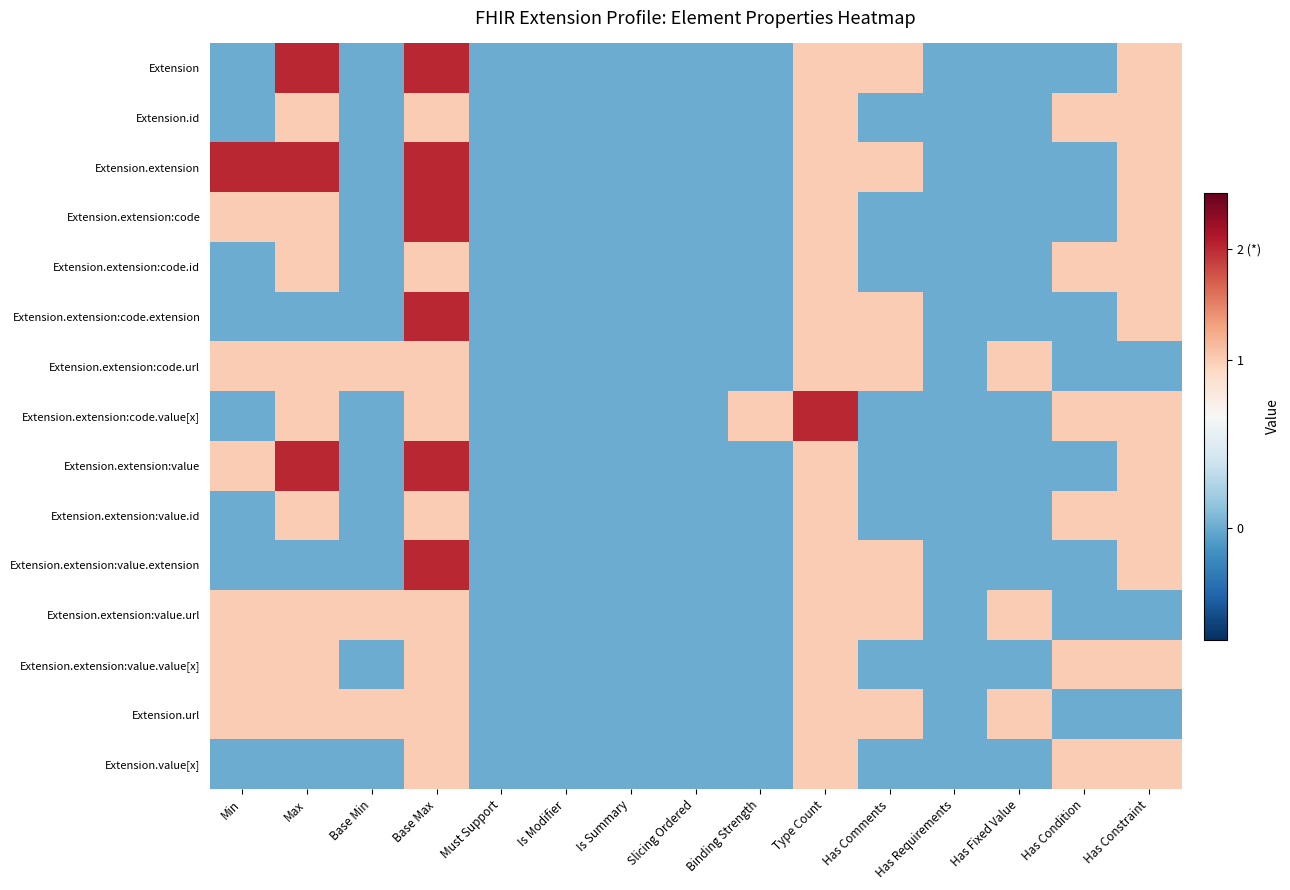

Reading left to right, list all the values displayed in this chart.

Extension: Min=0	Max=2	Base Min=0	Base Max=2	Must Support=0	Is Modifier=0	Is Summary=0	Slicing Ordered=0	Binding Strength=0	Type Count=1	Has Comments=1	Has Requirements=0	Has Fixed Value=0	Has Condition=0	Has Constraint=1
Extension.id: Min=0	Max=1	Base Min=0	Base Max=1	Must Support=0	Is Modifier=0	Is Summary=0	Slicing Ordered=0	Binding Strength=0	Type Count=1	Has Comments=0	Has Requirements=0	Has Fixed Value=0	Has Condition=1	Has Constraint=1
Extension.extension: Min=2	Max=2	Base Min=0	Base Max=2	Must Support=0	Is Modifier=0	Is Summary=0	Slicing Ordered=0	Binding Strength=0	Type Count=1	Has Comments=1	Has Requirements=0	Has Fixed Value=0	Has Condition=0	Has Constraint=1
Extension.extension:code: Min=1	Max=1	Base Min=0	Base Max=2	Must Support=0	Is Modifier=0	Is Summary=0	Slicing Ordered=0	Binding Strength=0	Type Count=1	Has Comments=0	Has Requirements=0	Has Fixed Value=0	Has Condition=0	Has Constraint=1
Extension.extension:code.id: Min=0	Max=1	Base Min=0	Base Max=1	Must Support=0	Is Modifier=0	Is Summary=0	Slicing Ordered=0	Binding Strength=0	Type Count=1	Has Comments=0	Has Requirements=0	Has Fixed Value=0	Has Condition=1	Has Constraint=1
Extension.extension:code.extension: Min=0	Max=0	Base Min=0	Base Max=2	Must Support=0	Is Modifier=0	Is Summary=0	Slicing Ordered=0	Binding Strength=0	Type Count=1	Has Comments=1	Has Requirements=0	Has Fixed Value=0	Has Condition=0	Has Constraint=1
Extension.extension:code.url: Min=1	Max=1	Base Min=1	Base Max=1	Must Support=0	Is Modifier=0	Is Summary=0	Slicing Ordered=0	Binding Strength=0	Type Count=1	Has Comments=1	Has Requirements=0	Has Fixed Value=1	Has Condition=0	Has Constraint=0
Extension.extension:code.value[x]: Min=0	Max=1	Base Min=0	Base Max=1	Must Support=0	Is Modifier=0	Is Summary=0	Slicing Ordered=0	Binding Strength=1	Type Count=2	Has Comments=0	Has Requirements=0	Has Fixed Value=0	Has Condition=1	Has Constraint=1
Extension.extension:value: Min=1	Max=2	Base Min=0	Base Max=2	Must Support=0	Is Modifier=0	Is Summary=0	Slicing Ordered=0	Binding Strength=0	Type Count=1	Has Comments=0	Has Requirements=0	Has Fixed Value=0	Has Condition=0	Has Constraint=1
Extension.extension:value.id: Min=0	Max=1	Base Min=0	Base Max=1	Must Support=0	Is Modifier=0	Is Summary=0	Slicing Ordered=0	Binding Strength=0	Type Count=1	Has Comments=0	Has Requirements=0	Has Fixed Value=0	Has Condition=1	Has Constraint=1
Extension.extension:value.extension: Min=0	Max=0	Base Min=0	Base Max=2	Must Support=0	Is Modifier=0	Is Summary=0	Slicing Ordered=0	Binding Strength=0	Type Count=1	Has Comments=1	Has Requirements=0	Has Fixed Value=0	Has Condition=0	Has Constraint=1
Extension.extension:value.url: Min=1	Max=1	Base Min=1	Base Max=1	Must Support=0	Is Modifier=0	Is Summary=0	Slicing Ordered=0	Binding Strength=0	Type Count=1	Has Comments=1	Has Requirements=0	Has Fixed Value=1	Has Condition=0	Has Constraint=0
Extension.extension:value.value[x]: Min=1	Max=1	Base Min=0	Base Max=1	Must Support=0	Is Modifier=0	Is Summary=0	Slicing Ordered=0	Binding Strength=0	Type Count=1	Has Comments=0	Has Requirements=0	Has Fixed Value=0	Has Condition=1	Has Constraint=1
Extension.url: Min=1	Max=1	Base Min=1	Base Max=1	Must Support=0	Is Modifier=0	Is Summary=0	Slicing Ordered=0	Binding Strength=0	Type Count=1	Has Comments=1	Has Requirements=0	Has Fixed Value=1	Has Condition=0	Has Constraint=0
Extension.value[x]: Min=0	Max=0	Base Min=0	Base Max=1	Must Support=0	Is Modifier=0	Is Summary=0	Slicing Ordered=0	Binding Strength=0	Type Count=1	Has Comments=0	Has Requirements=0	Has Fixed Value=0	Has Condition=1	Has Constraint=1